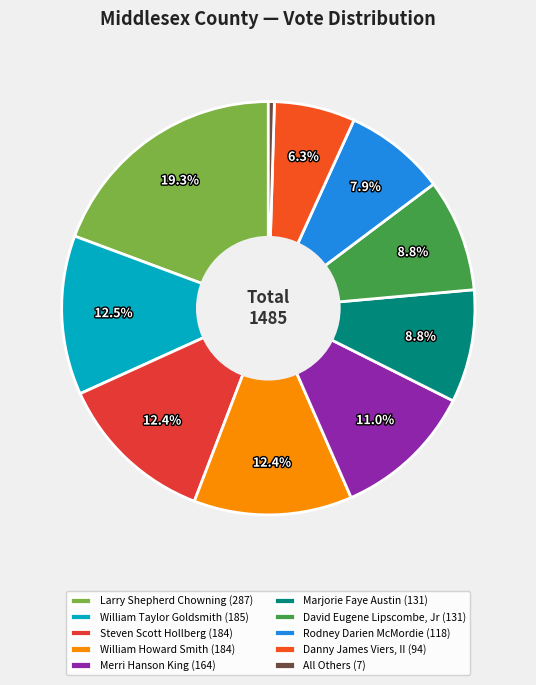

Which slice is the largest?

Larry Shepherd Chowning